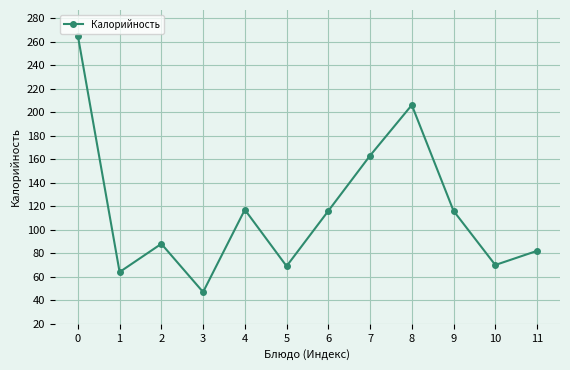

What is the difference between the second highest and second lowest values?

142